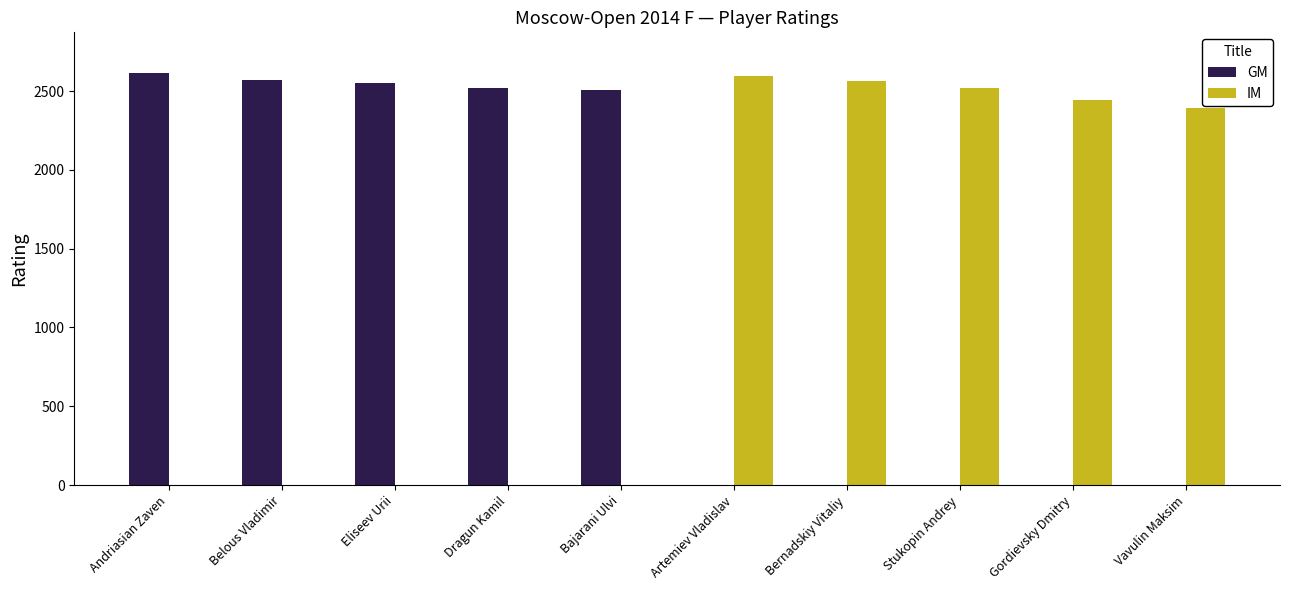

What value does the IM series have at Gordievsky Dmitry?

2444